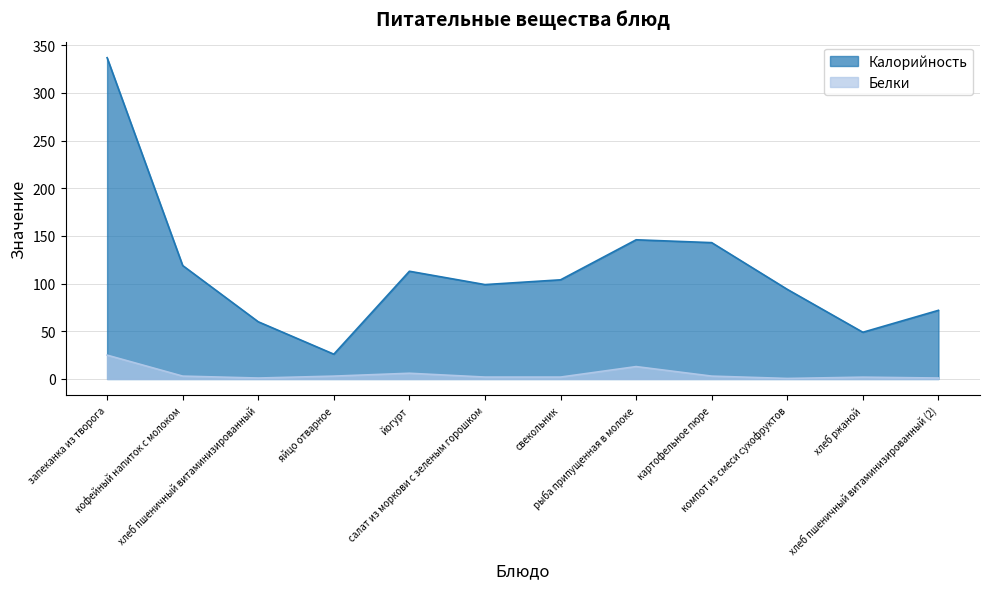

At which category does the chart reach its minimum across all series?

компот из смеси сухофруктов